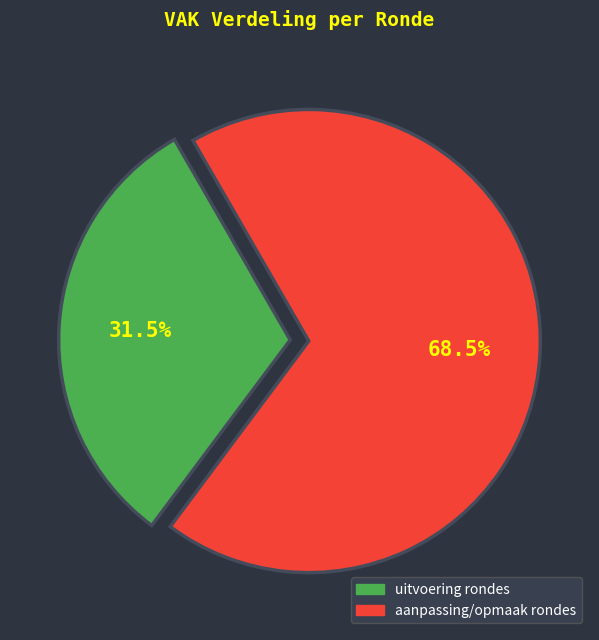

Is there any slice that represents more than half of the pie?

Yes